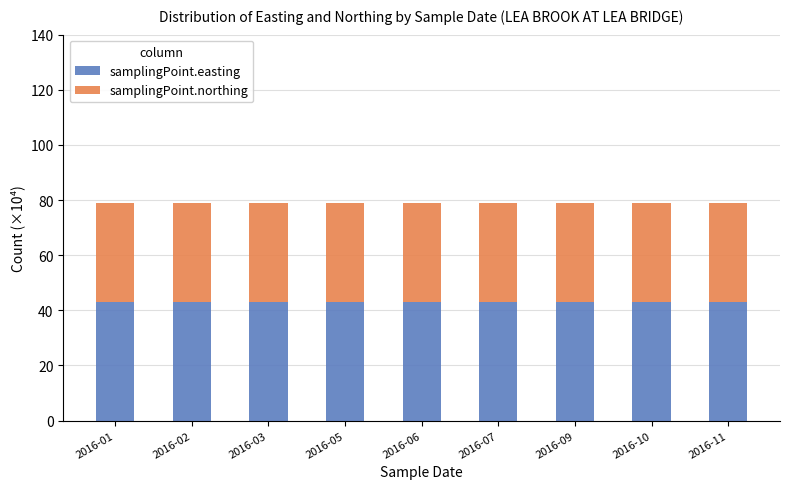

What is the total value across all series at 2016-11?

78.8